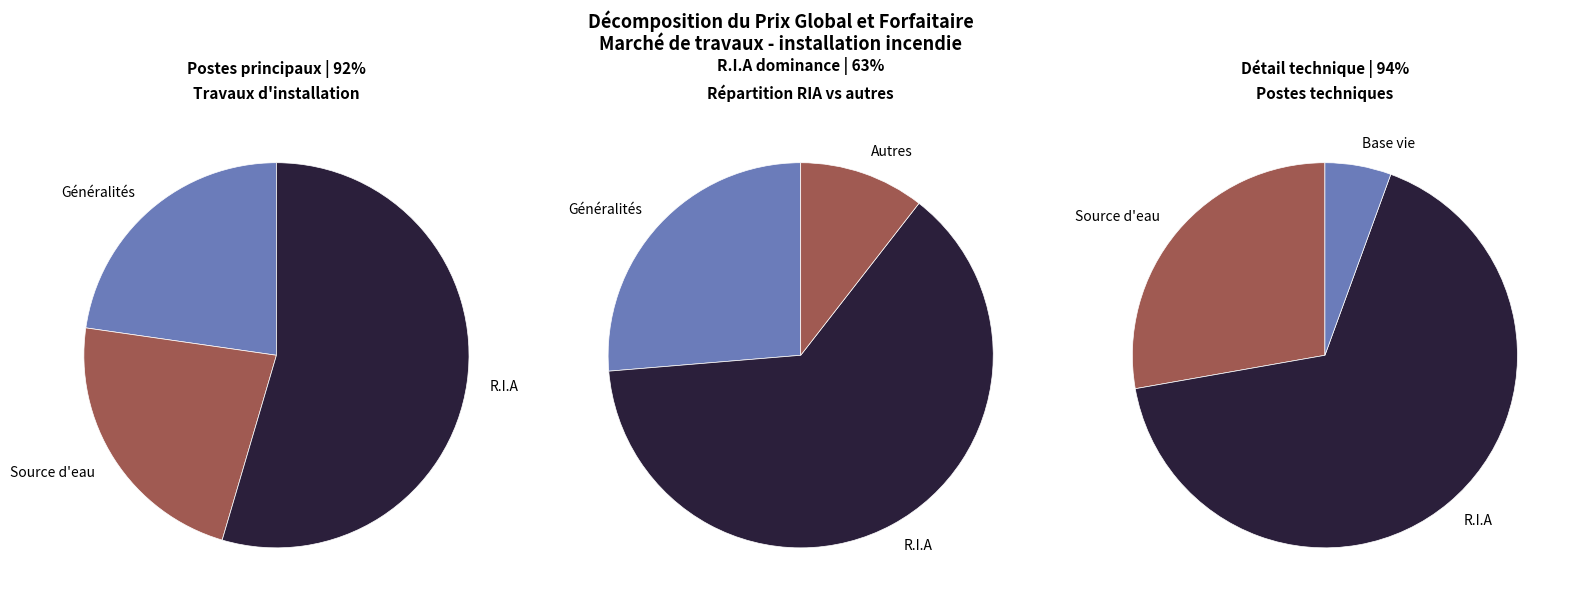

Does any single category account for the majority?

Yes